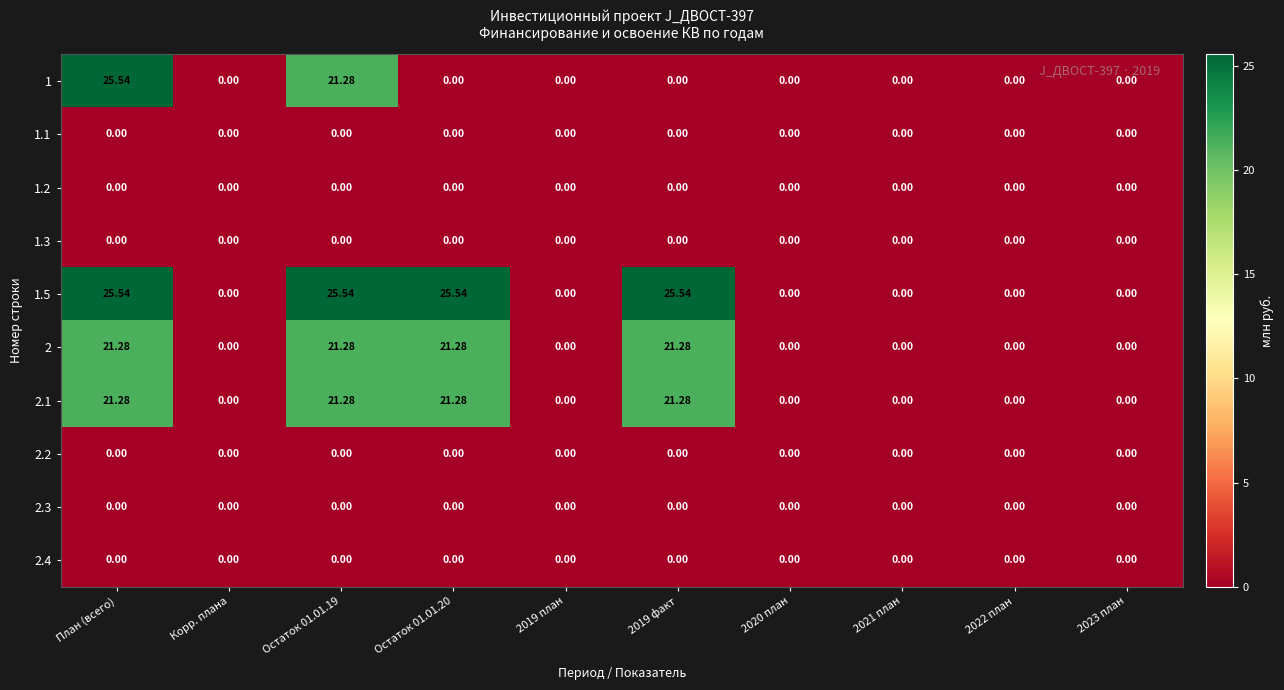

At which category is the sum across all series the highest?

План (всего)